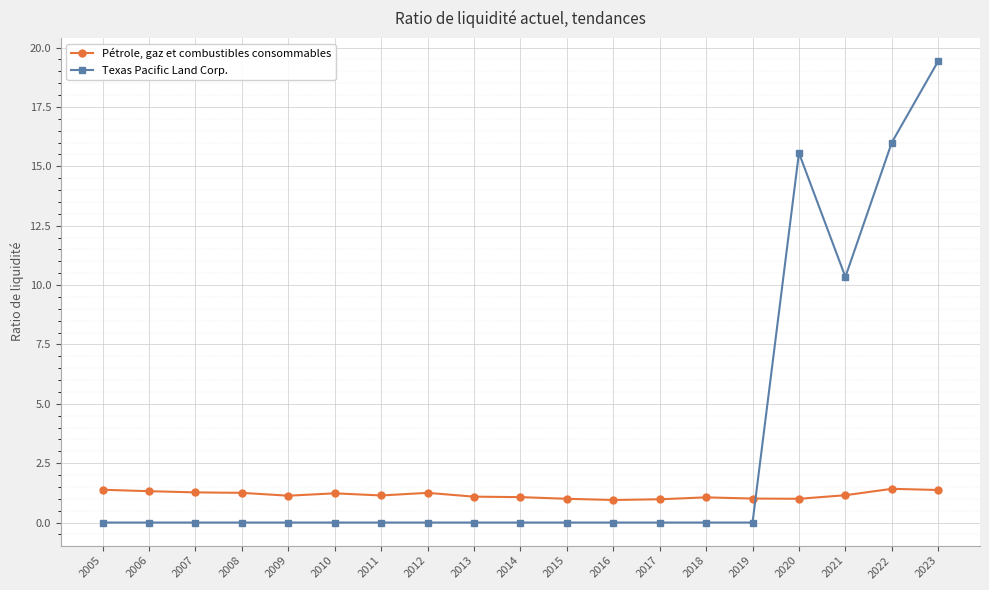

What is the total value across all series at 2006?

1.3